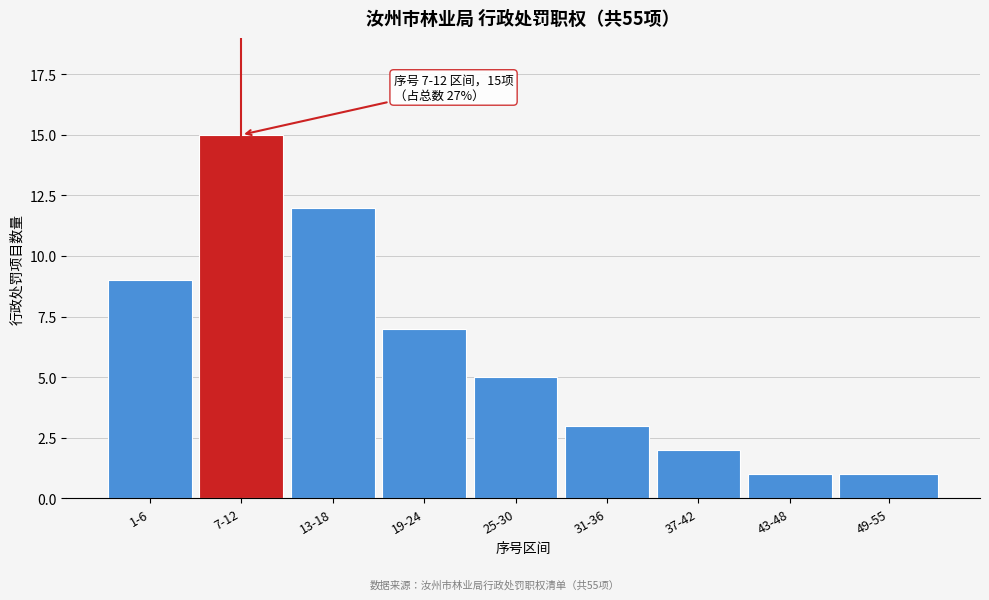

Reading left to right, list all the values displayed in this chart.

1-6=9	7-12=15	13-18=12	19-24=7	25-30=5	31-36=3	37-42=2	43-48=1	49-55=1